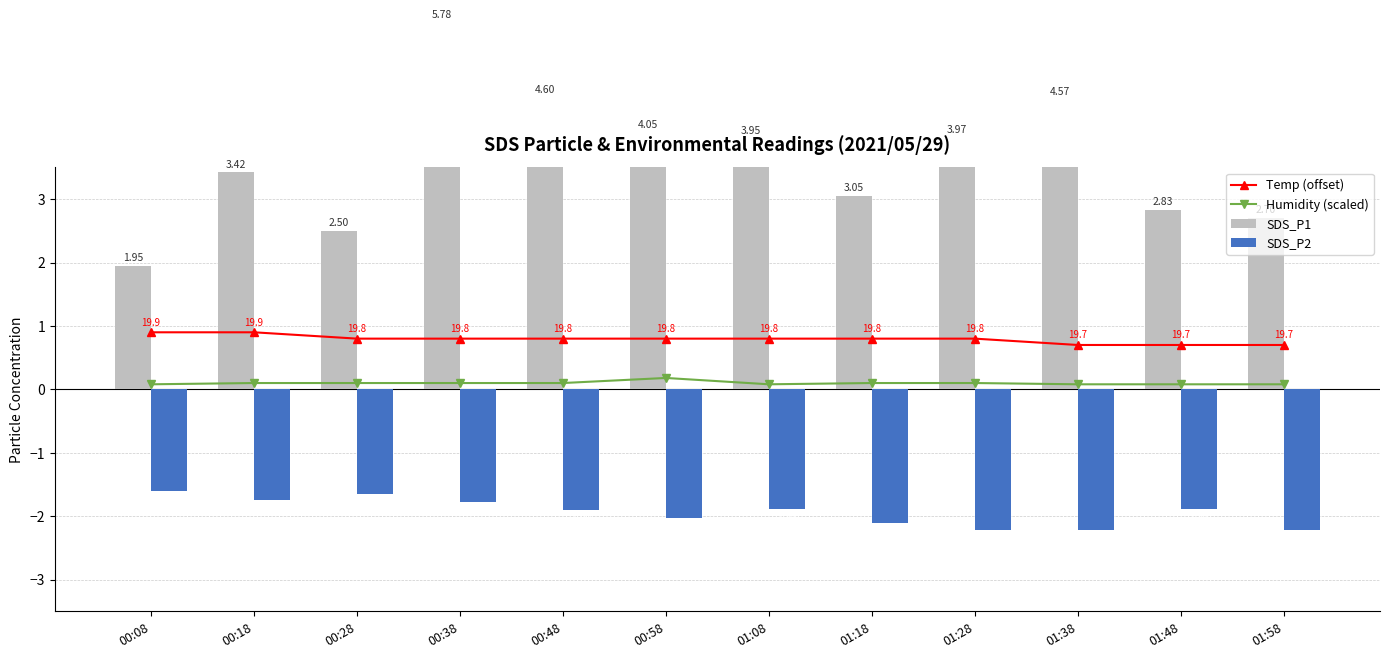

What is the difference between the maximum and minimum values in the Temp (offset) series?

0.2